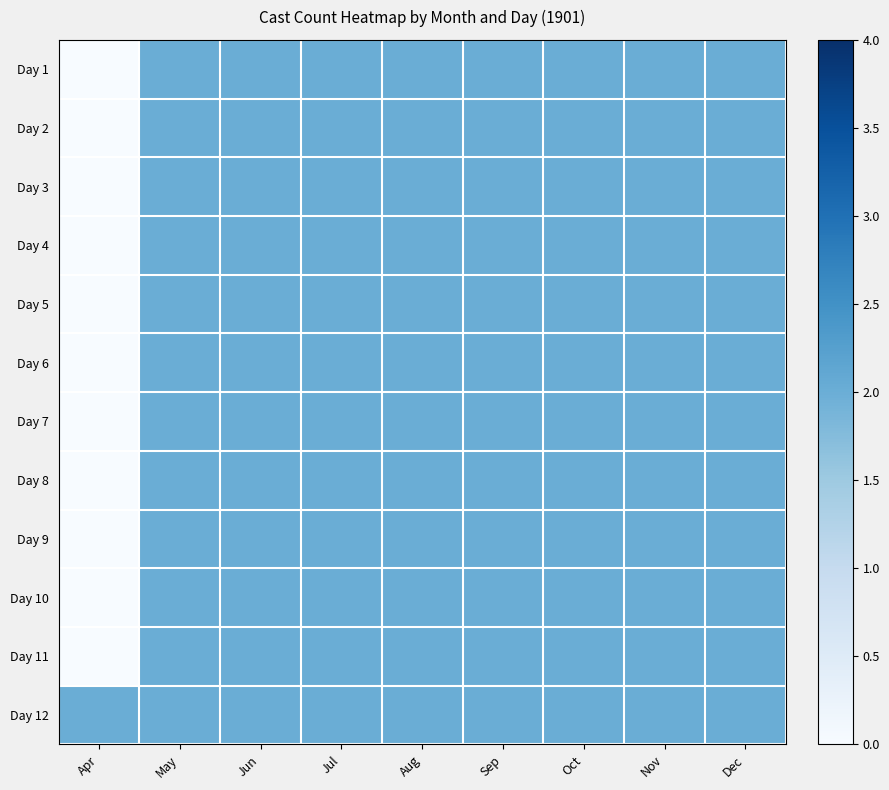

Which series has the widest spread of values?

Day 1